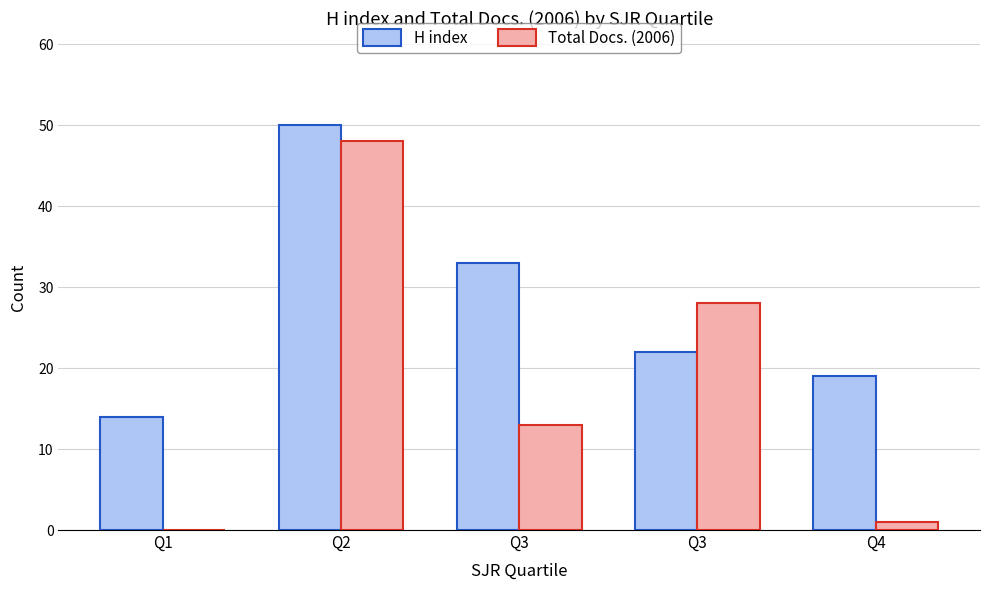

How many categories are shown in the chart?

5